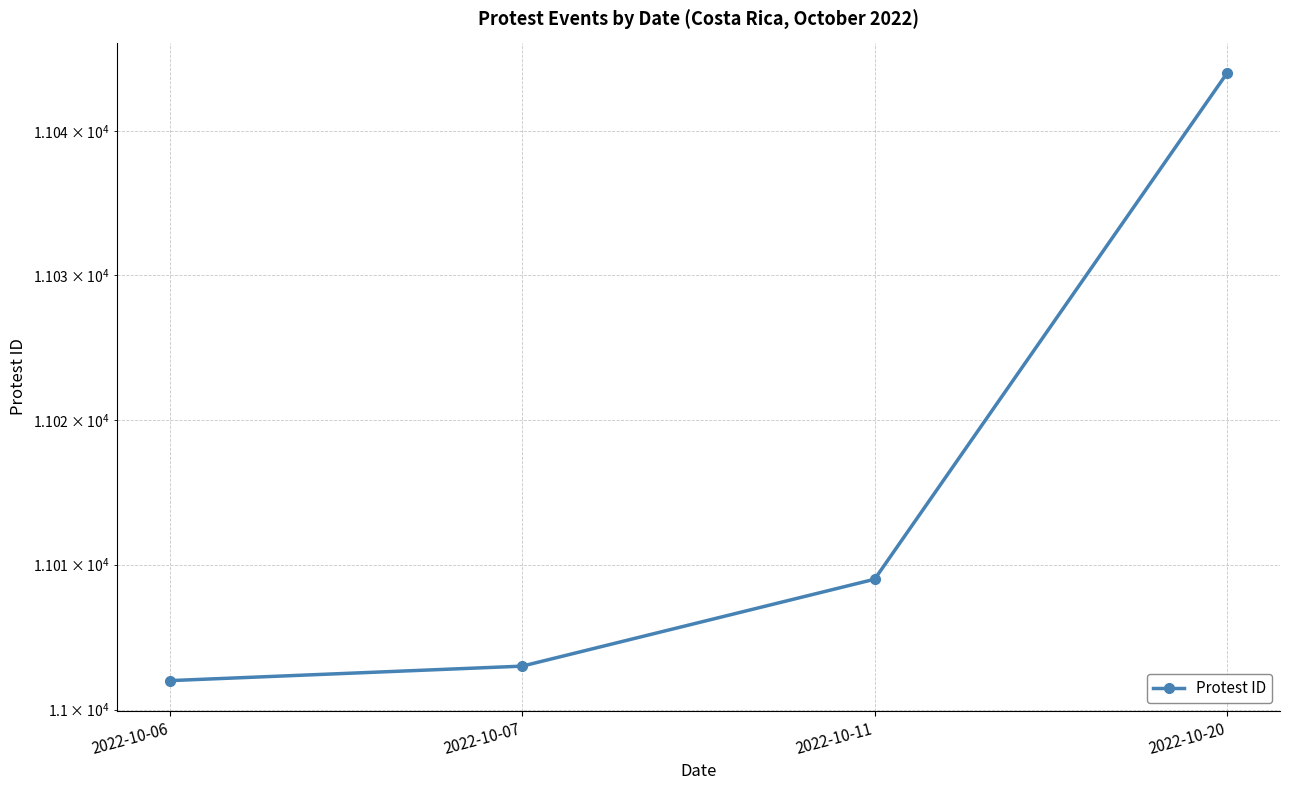

What is the value of the 3rd point from the left?

11009